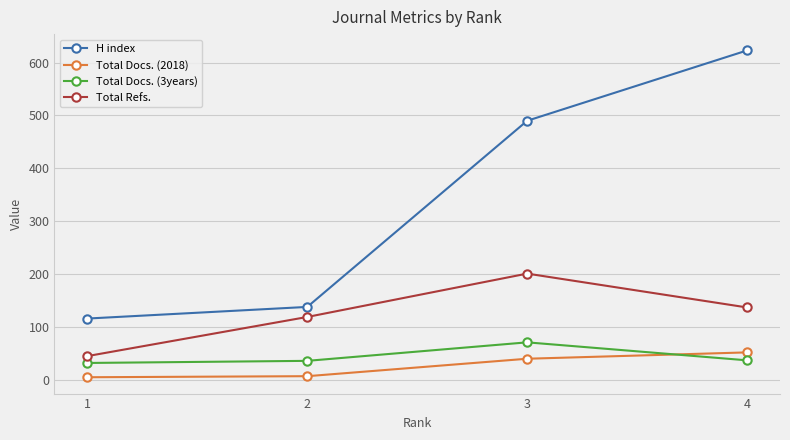

True or false: H index has a value of 123 at 3.

False